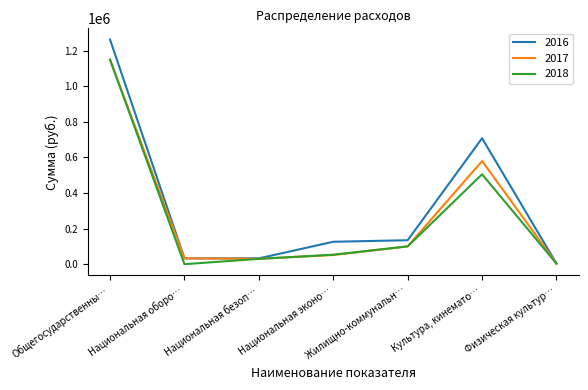

True or false: 2016 has a value of 92475.1 at Жилищно-коммунальн….

False